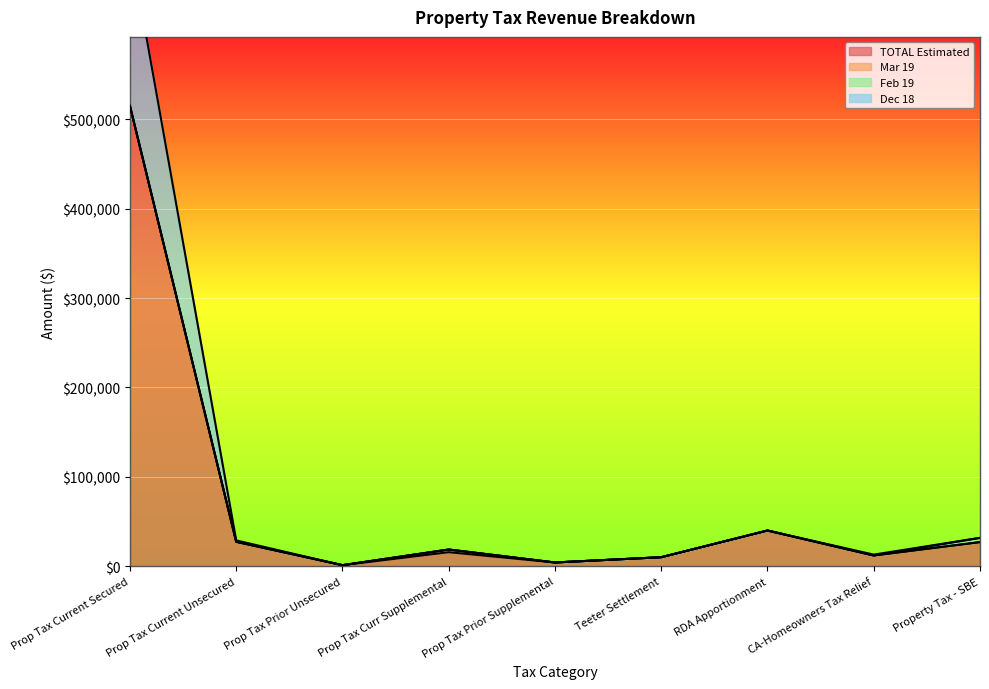

What is the sum of all TOTAL Estimated values?

653291.7